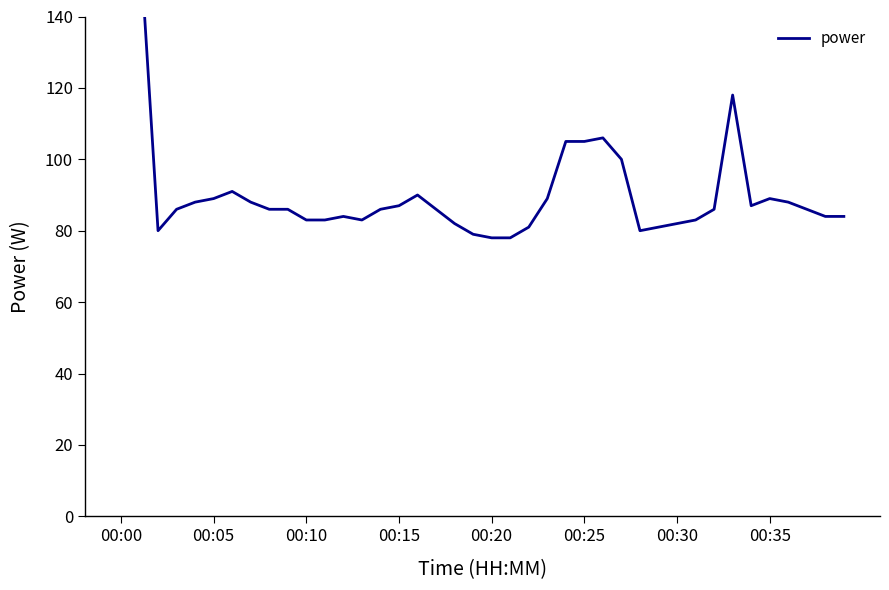

What is the difference between the maximum and minimum values?

88